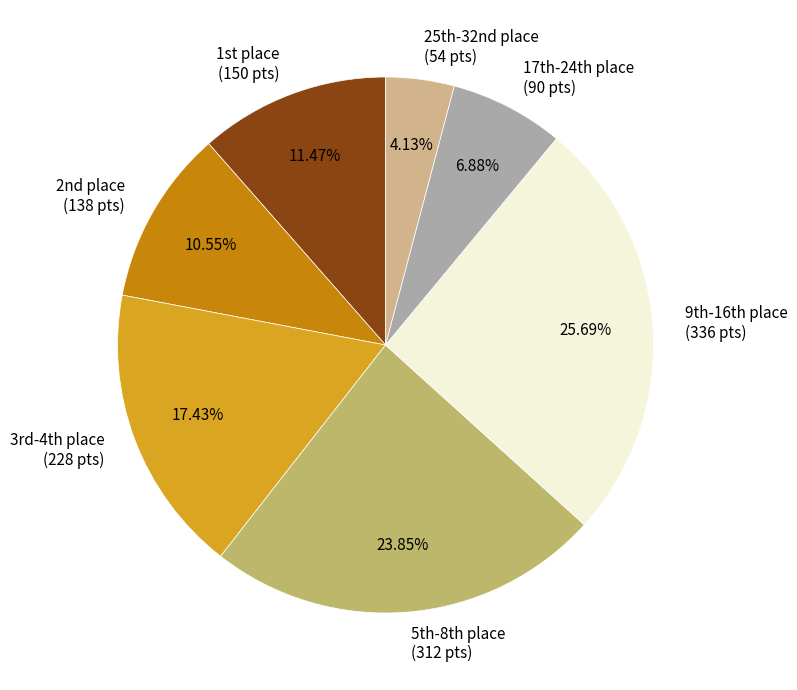

To the nearest percent, what is the difference between the largest and smallest slice percentages?

22%